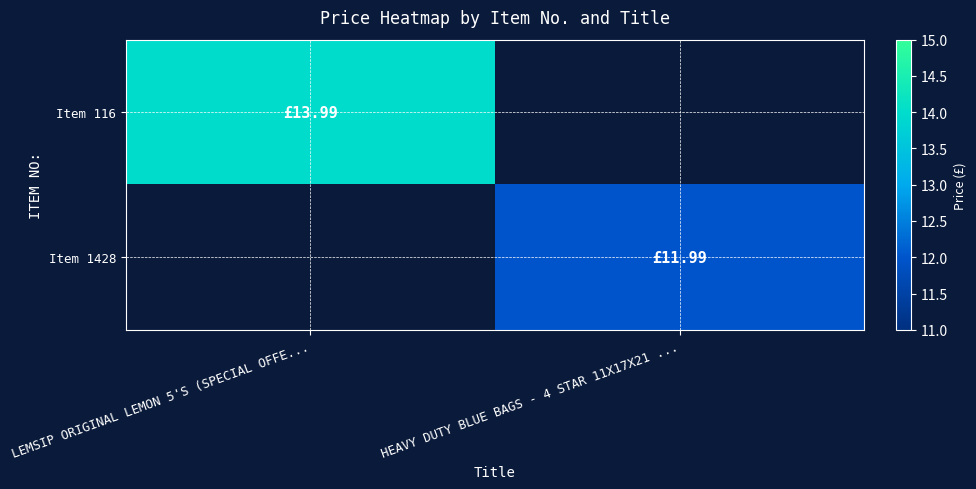

Which series has the largest total across all categories?

Item 116